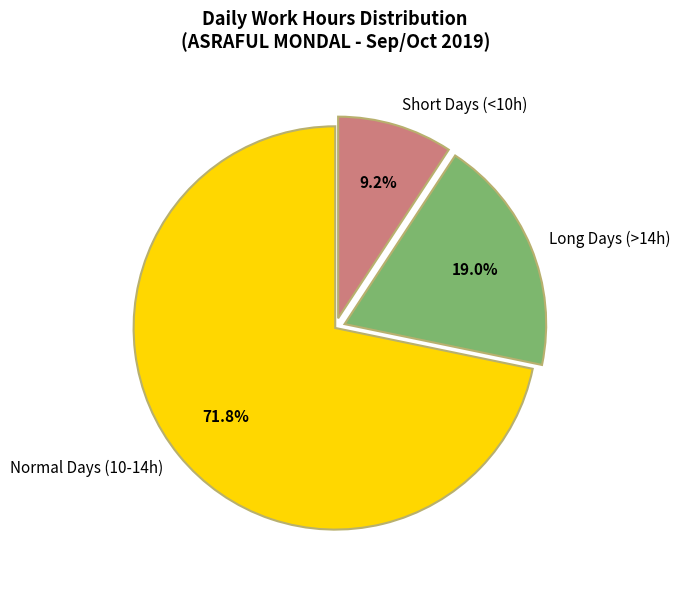

What is the majority slice?

Normal Days (10-14h)